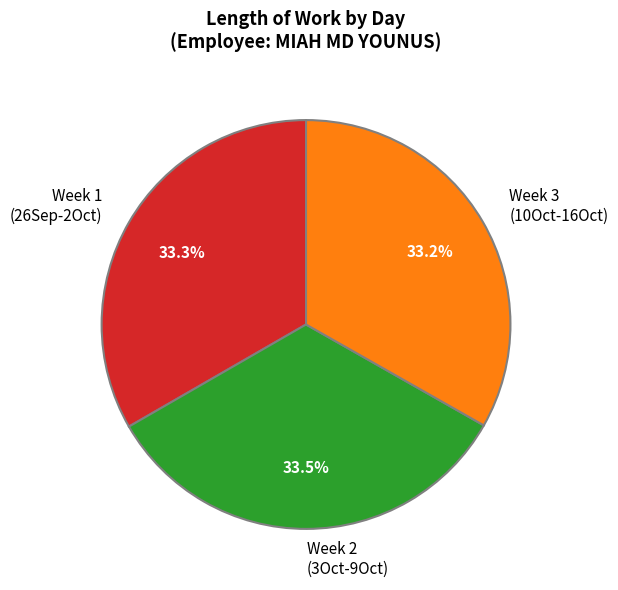

What percentage do Week 2 (3Oct-9Oct) and Week 3 (10Oct-16Oct) together represent?

66.7%